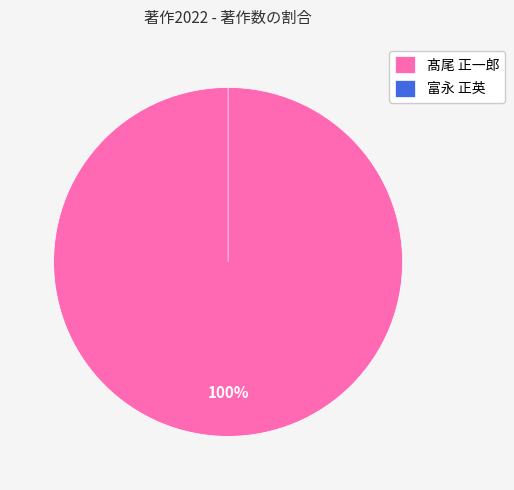

True or false: 富永 正英 accounts for 0% of the total.

True